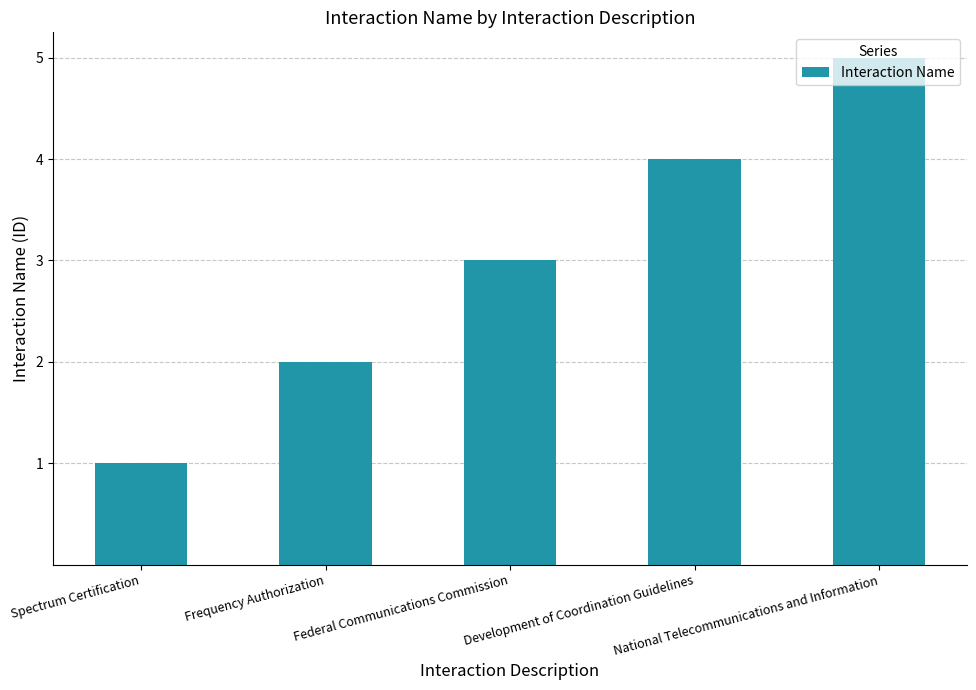

List the labels in order of value, largest first.

National Telecommunications and Information, Development of Coordination Guidelines, Federal Communications Commission, Frequency Authorization, Spectrum Certification